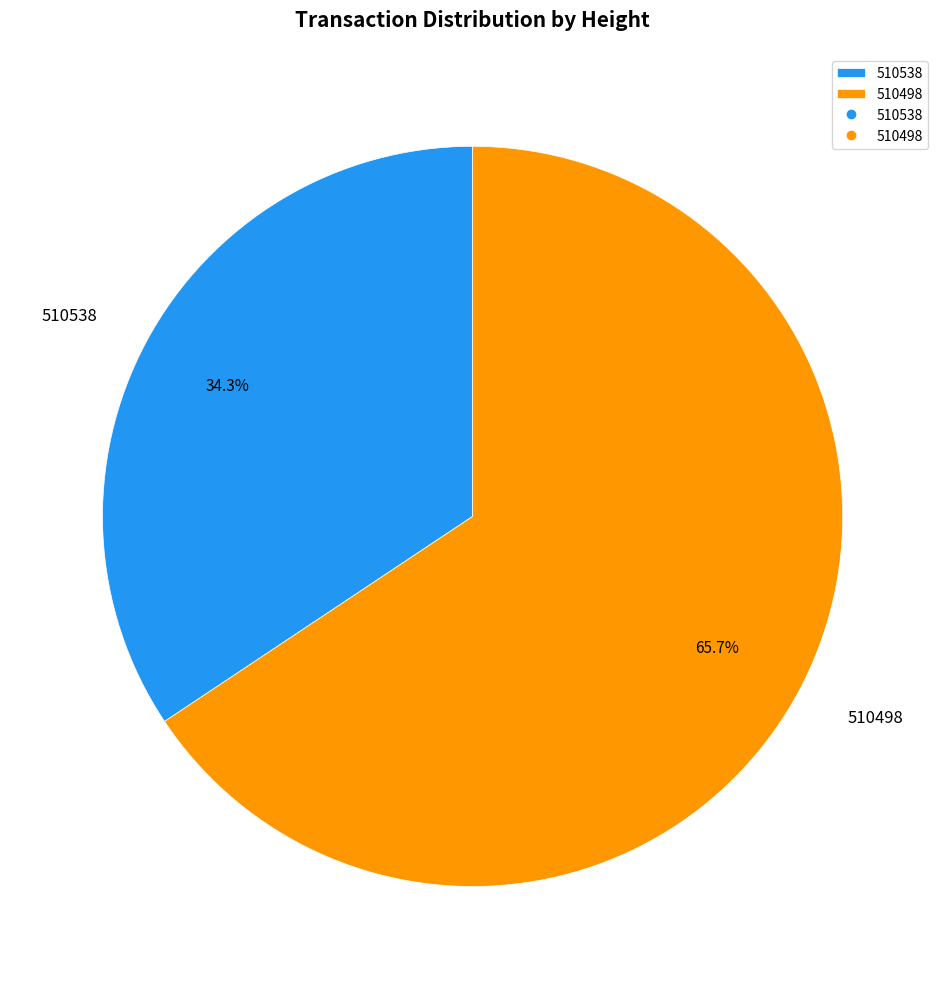

What percentage is the 510498 slice, to the nearest percent?

66%